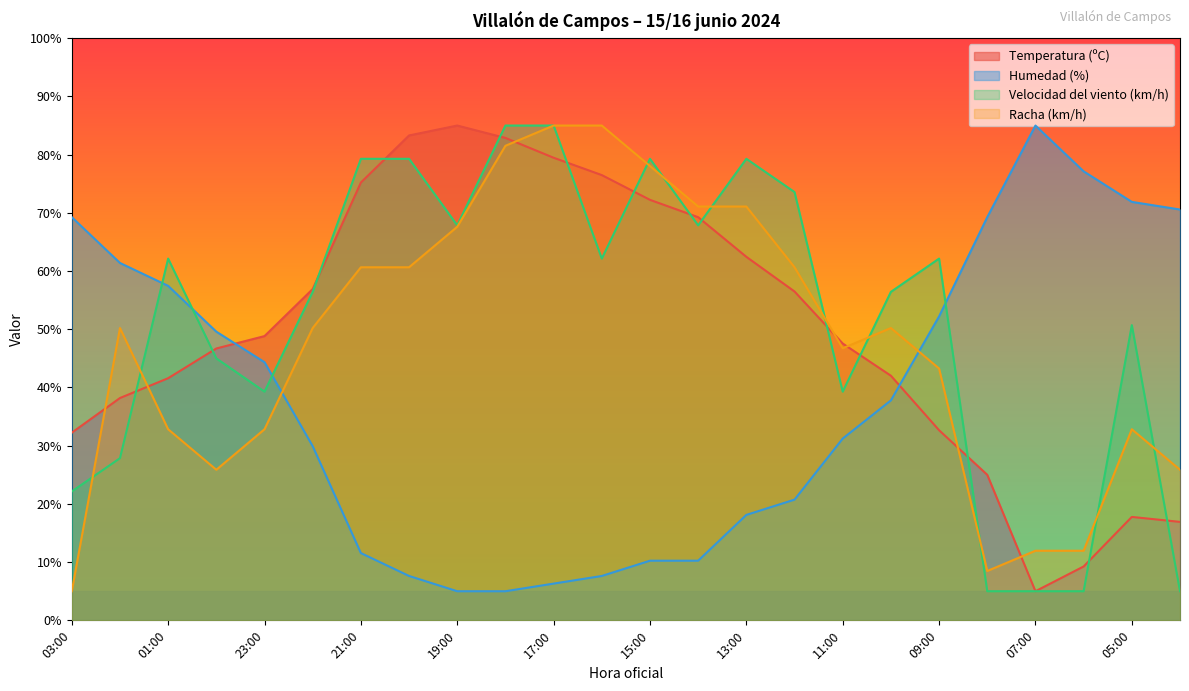

How many values in the Temperatura (ºC) series are below 48?

12